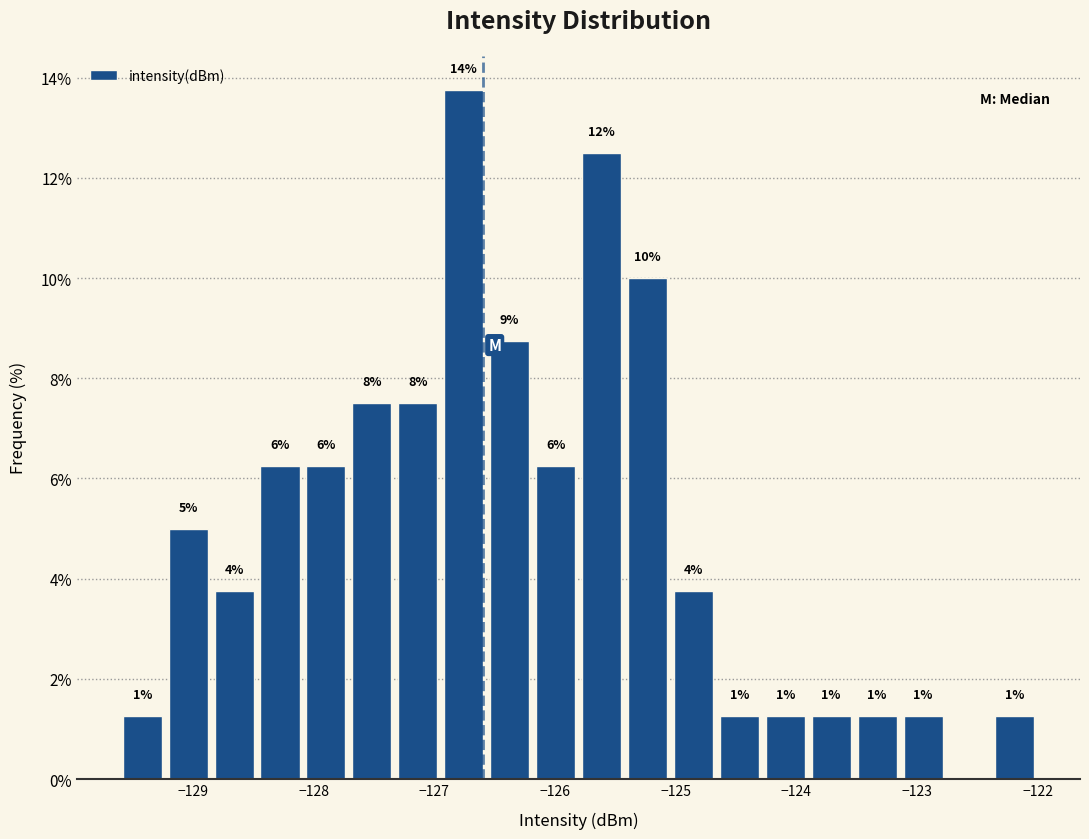

Around what value on the x-axis is the tallest bar? Give the approximate position of its centre, as read against the axis.

-126.8